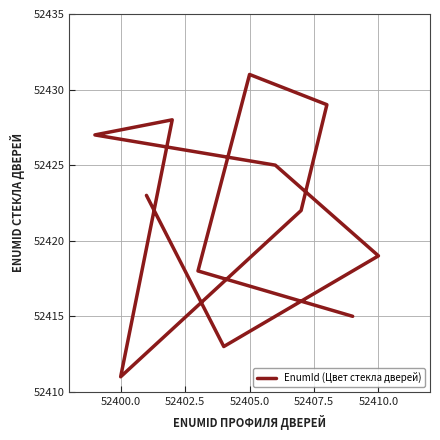

What is the change in value from 52412.5 to 9?

-9